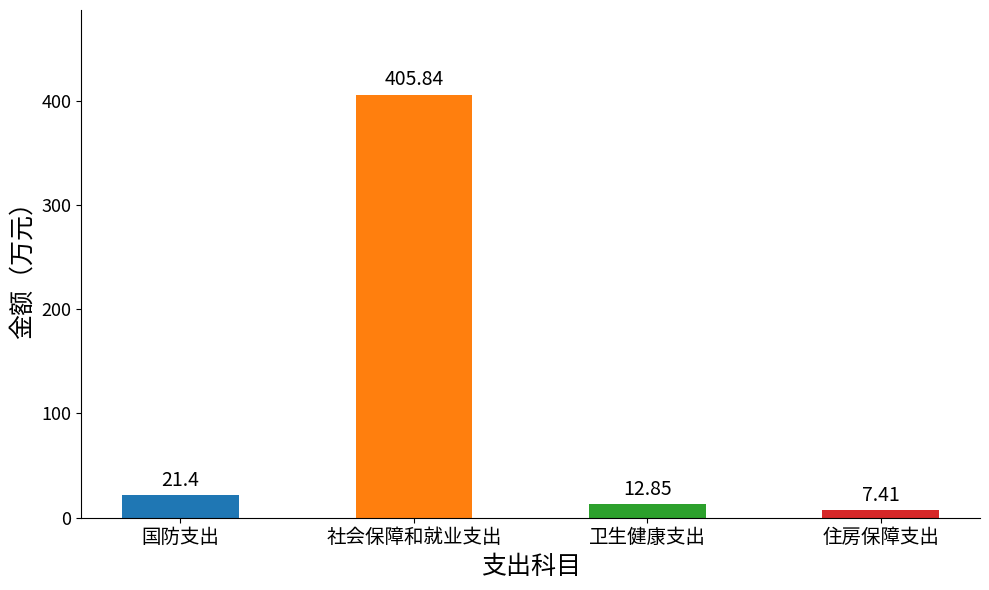

What is the difference between the maximum and minimum values?

398.4